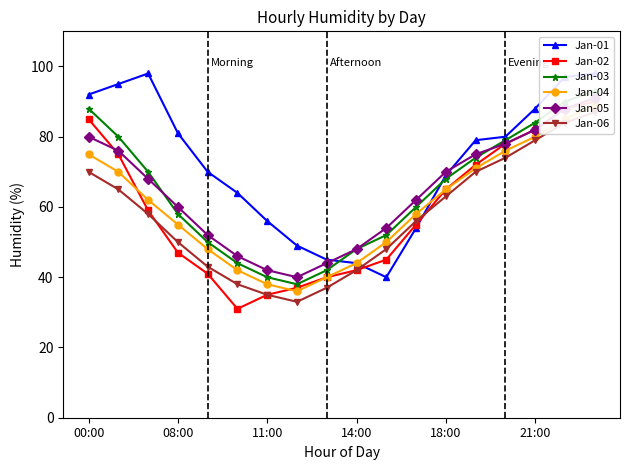

How many series are shown in this chart?

6